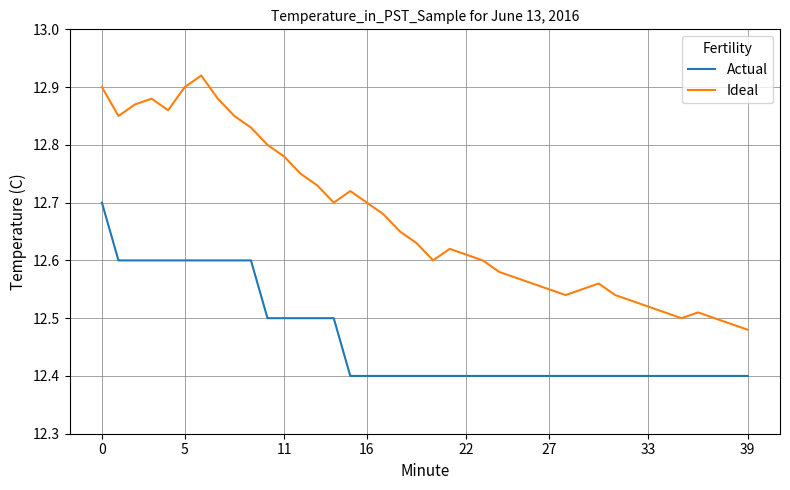

What is the sum of all Actual values?

498.6